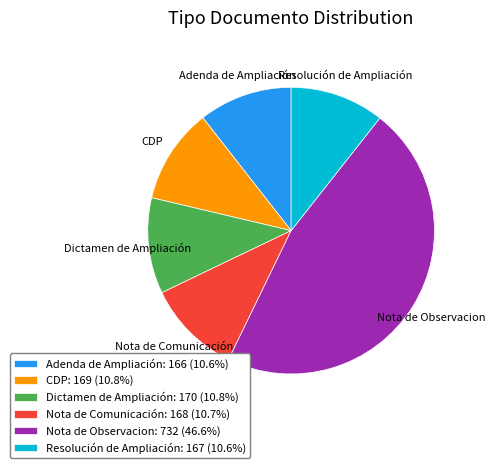

Is the sum of CDP: 169 (10.8%) and Dictamen de Ampliación: 170 (10.8%) greater than half?

No